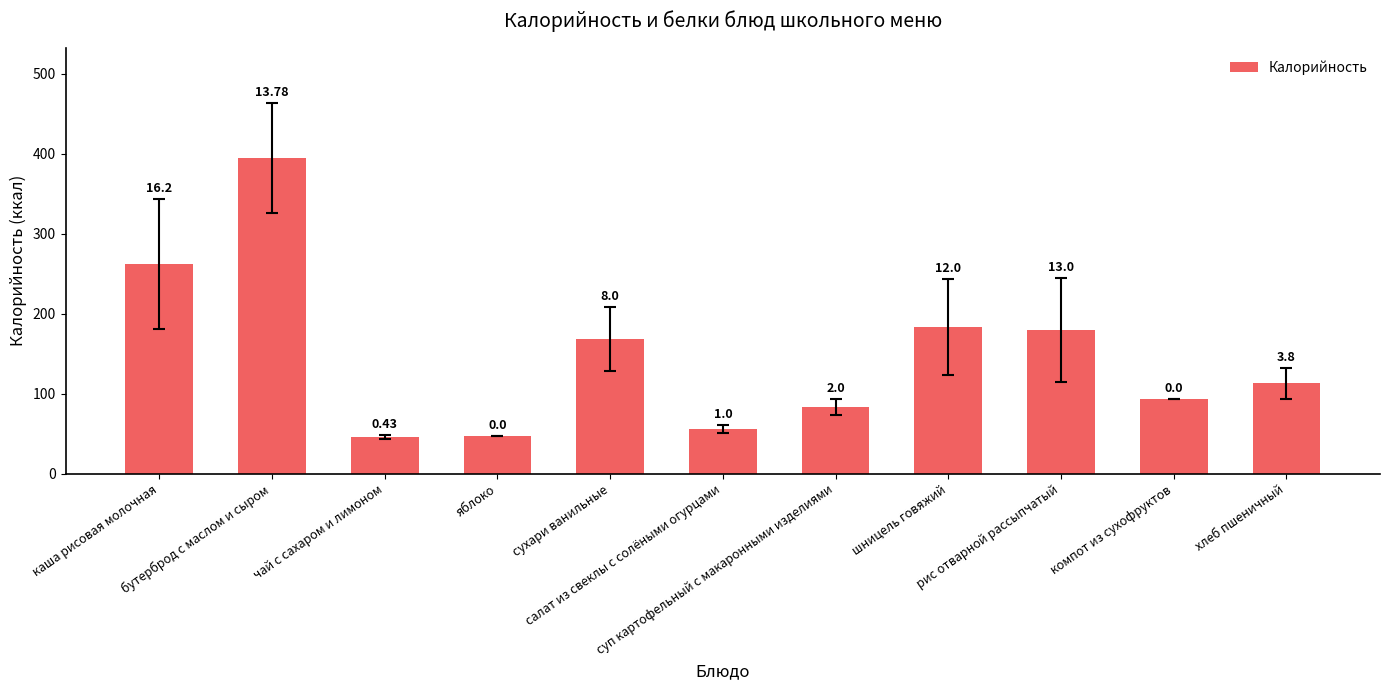

Does the chart contain any negative values?

No